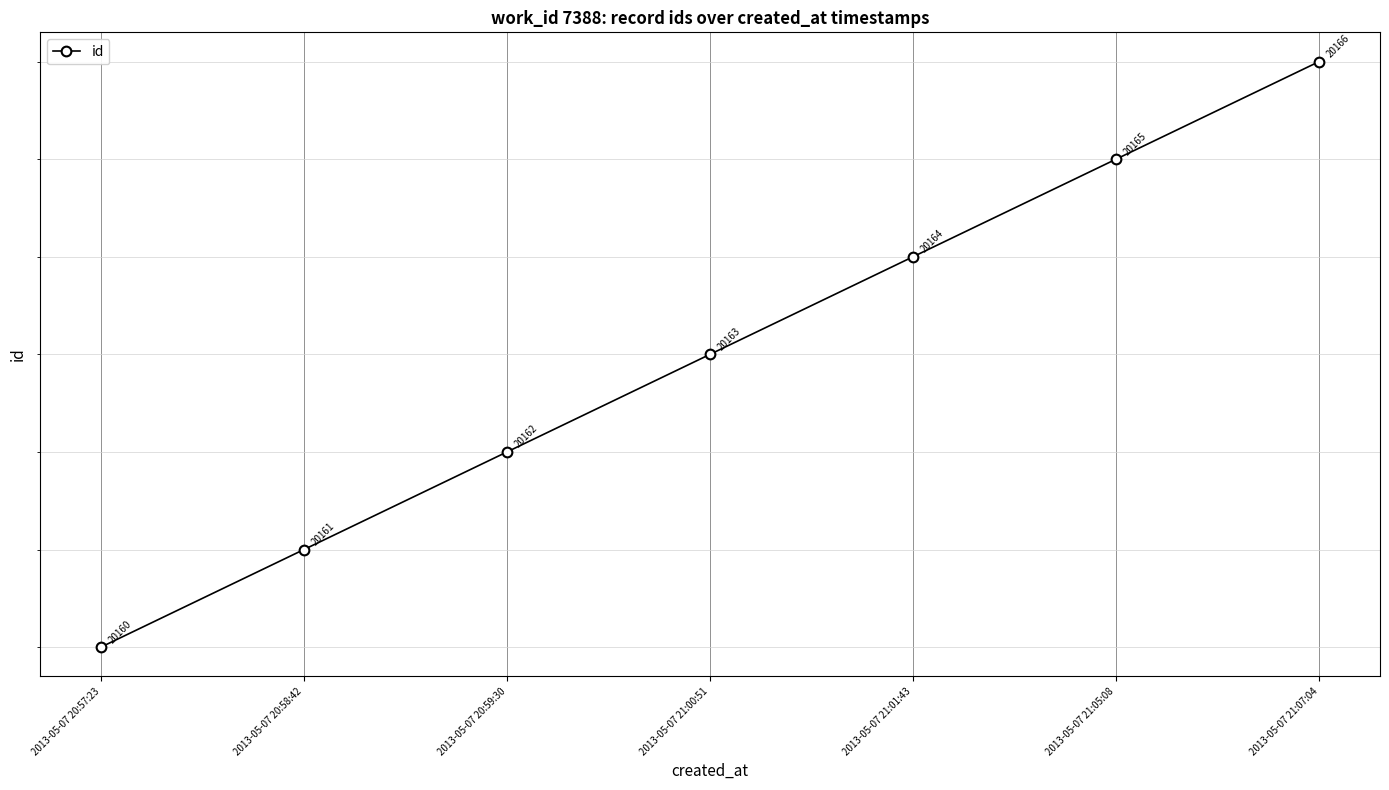

Is it true that the value at 2013-05-07 20:59:30 is 13679?

False